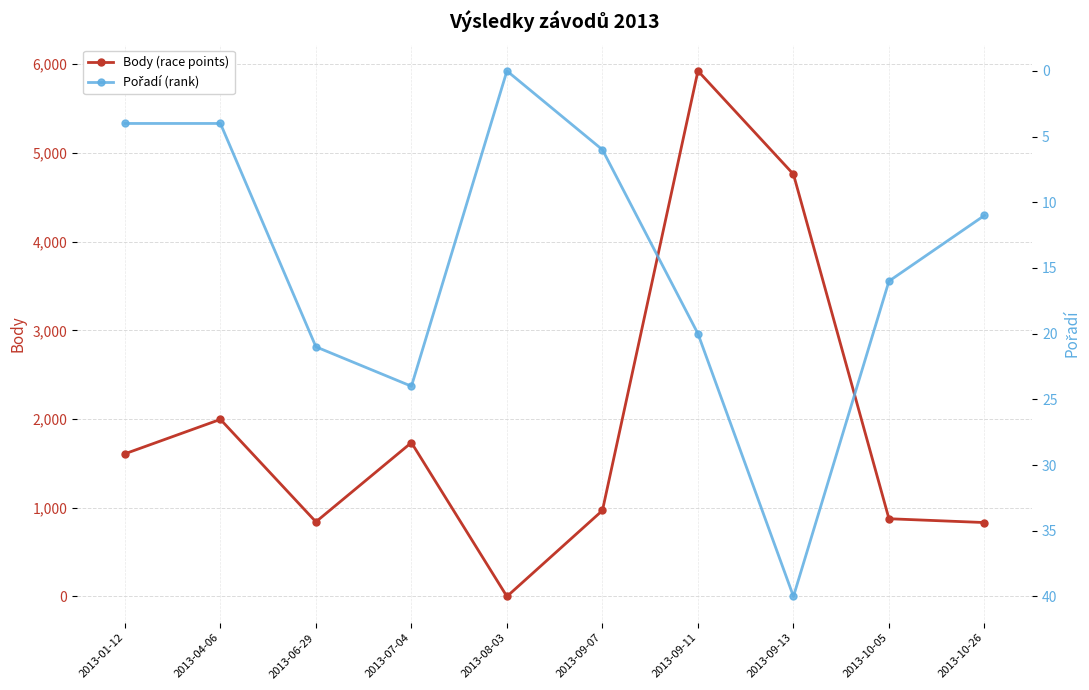

Is the value of Body (race points) at 2013-10-05 greater than the value of Pořadí (rank) at 2013-08-03?

Yes